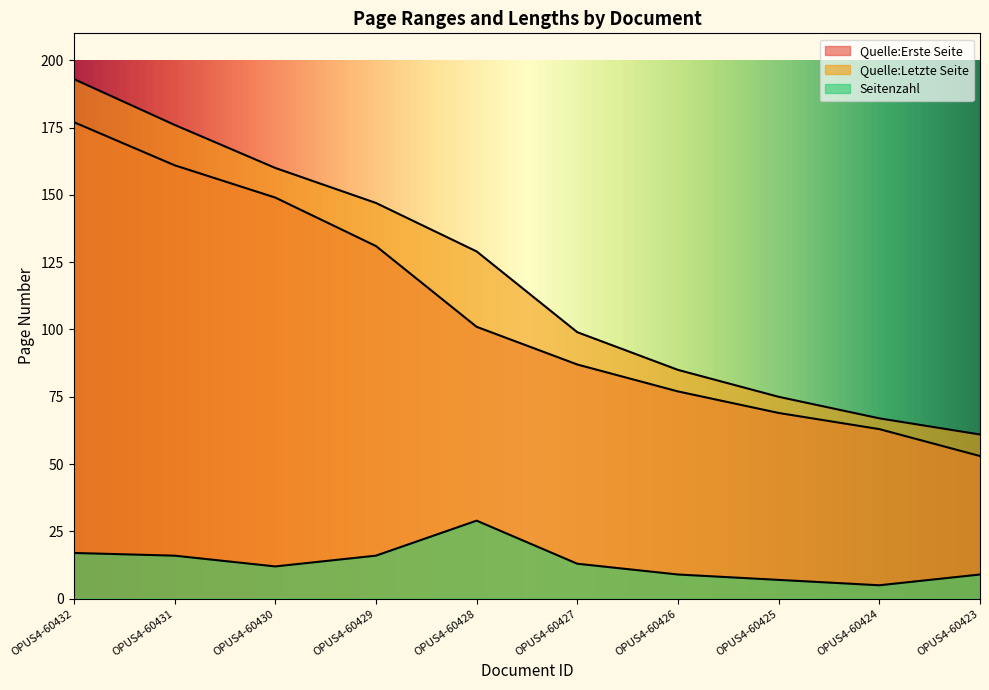

How many lines are shown in the chart?

3